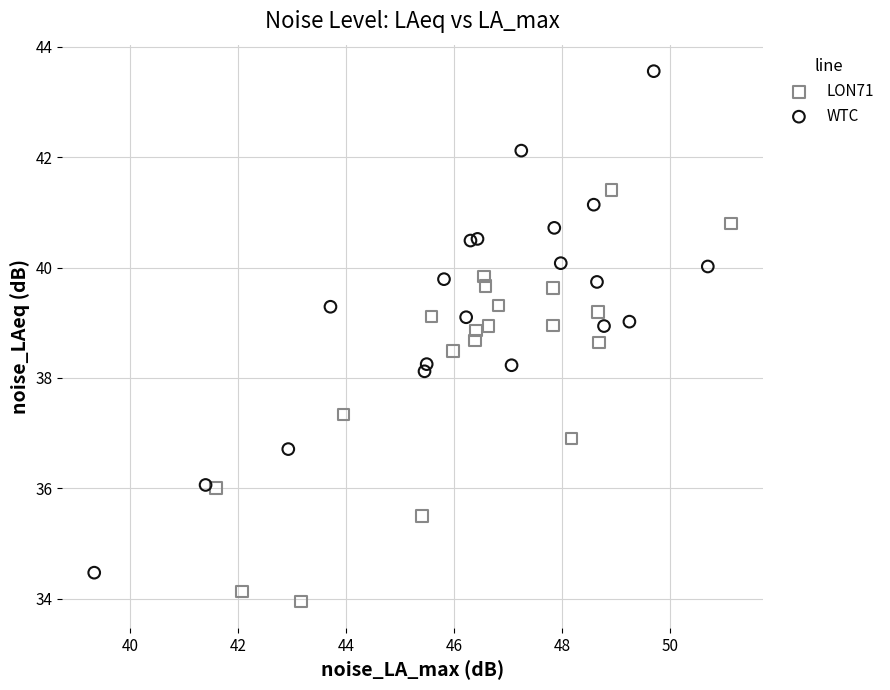

Which series contains the highest Y value?

WTC